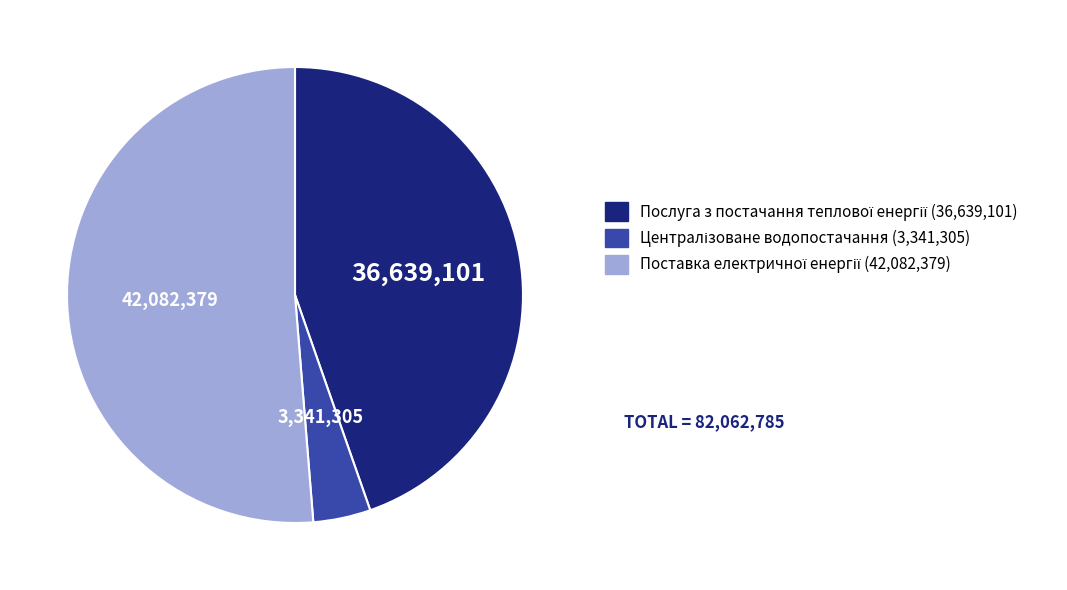

Is there any slice that represents more than half of the pie?

Yes